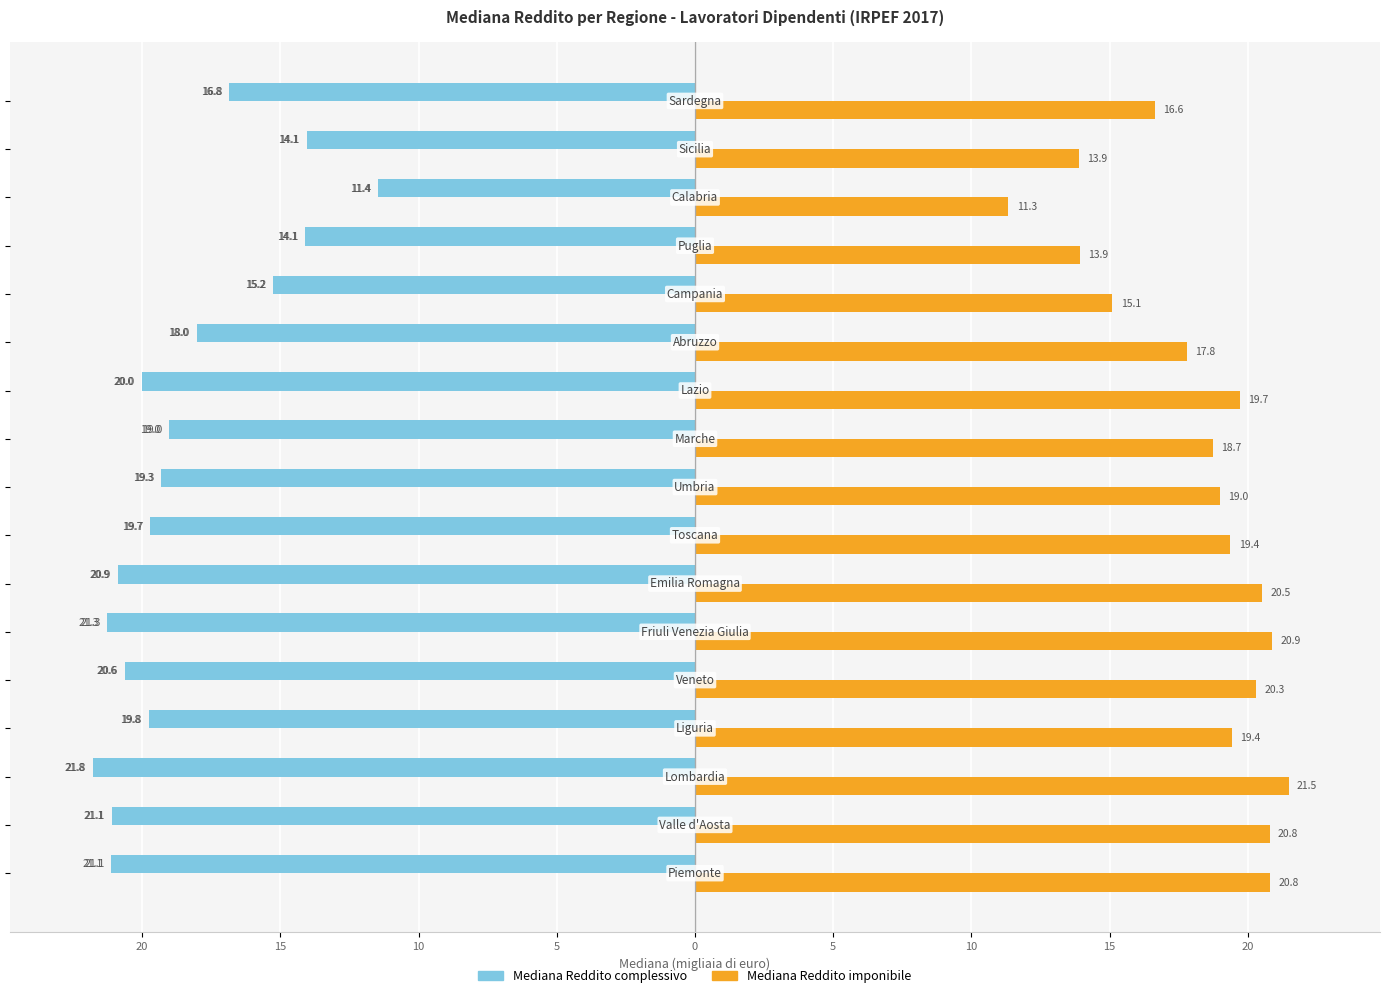

Between 20 and 20, which is larger?

20